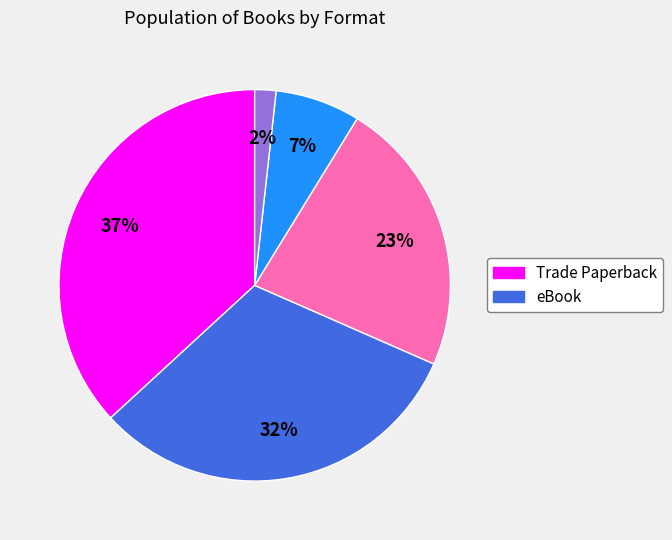

To the nearest percent, what is the difference between the largest and smallest slice percentages?

35%